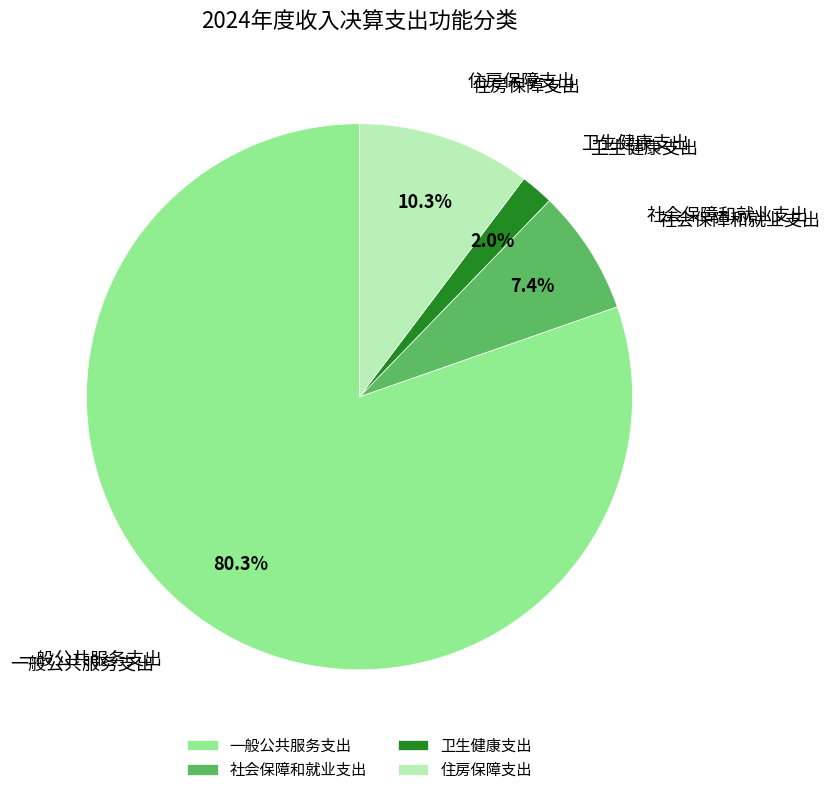

What is the ratio of the value at 住房保障支出 to the value at 卫生健康支出?

5.2